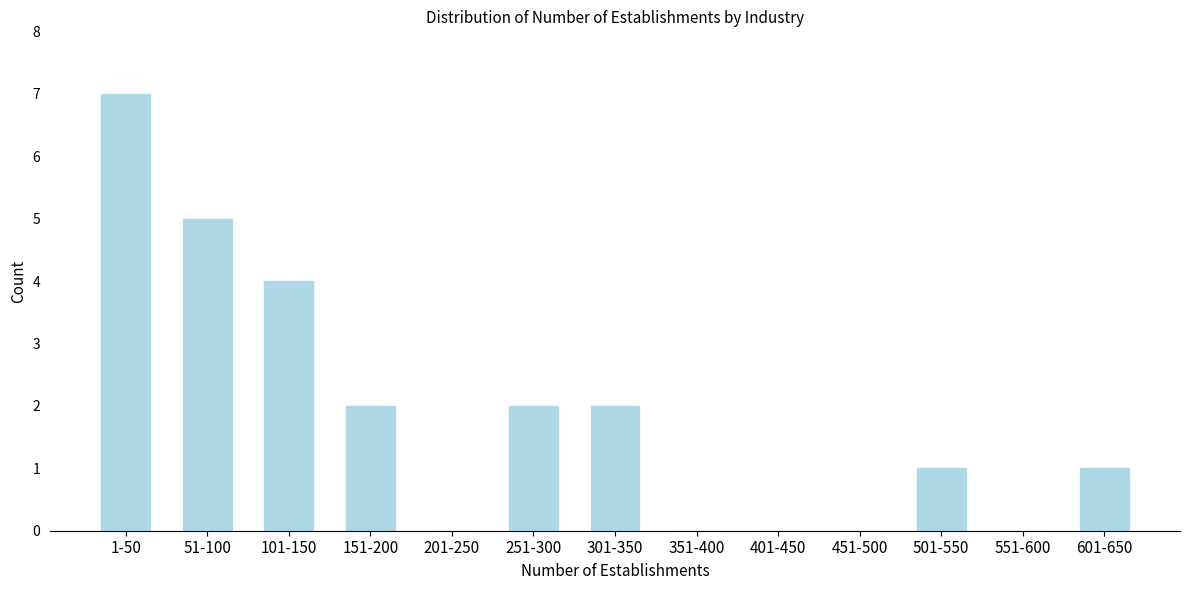

Reading right to left, what are all the values shown in this chart?

601-650=1	551-600=0	501-550=1	451-500=0	401-450=0	351-400=0	301-350=2	251-300=2	201-250=0	151-200=2	101-150=4	51-100=5	1-50=7